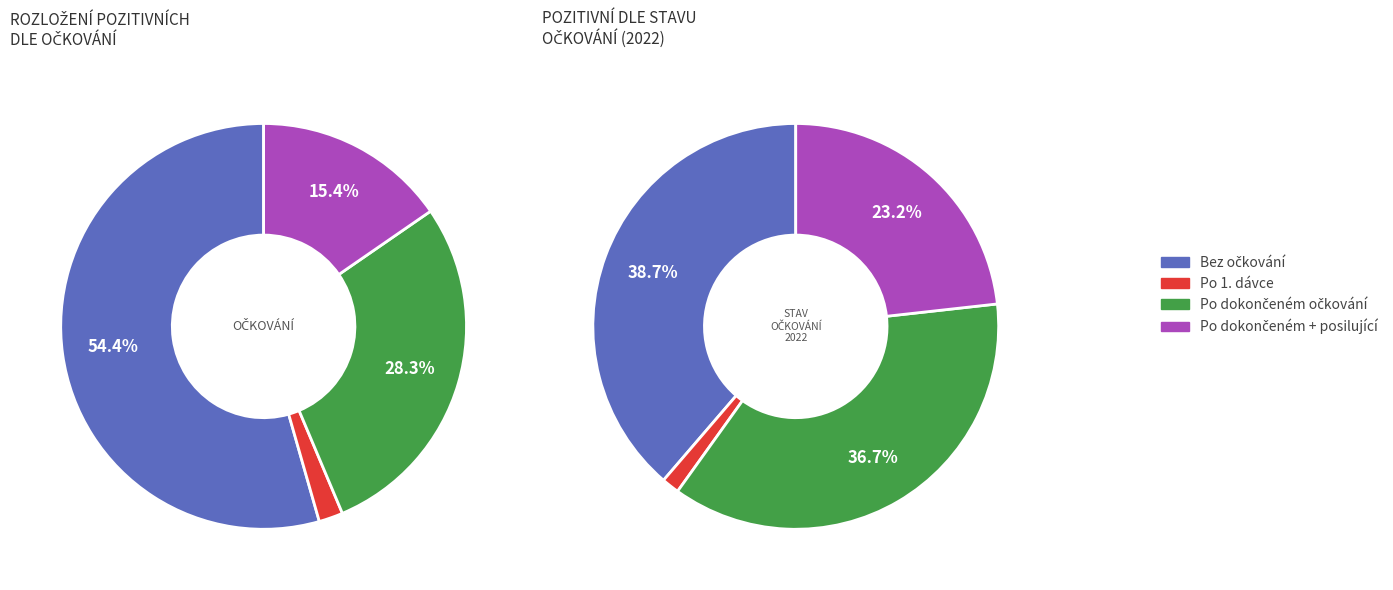

Does any single category account for the majority?

No